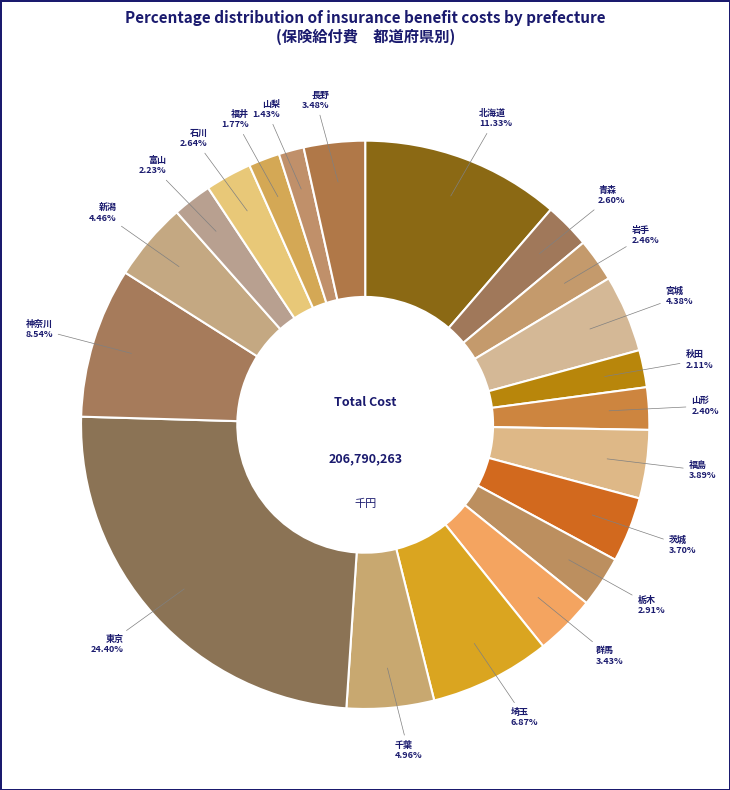

To the nearest percent, what is the difference between the largest and smallest slice percentages?

23%